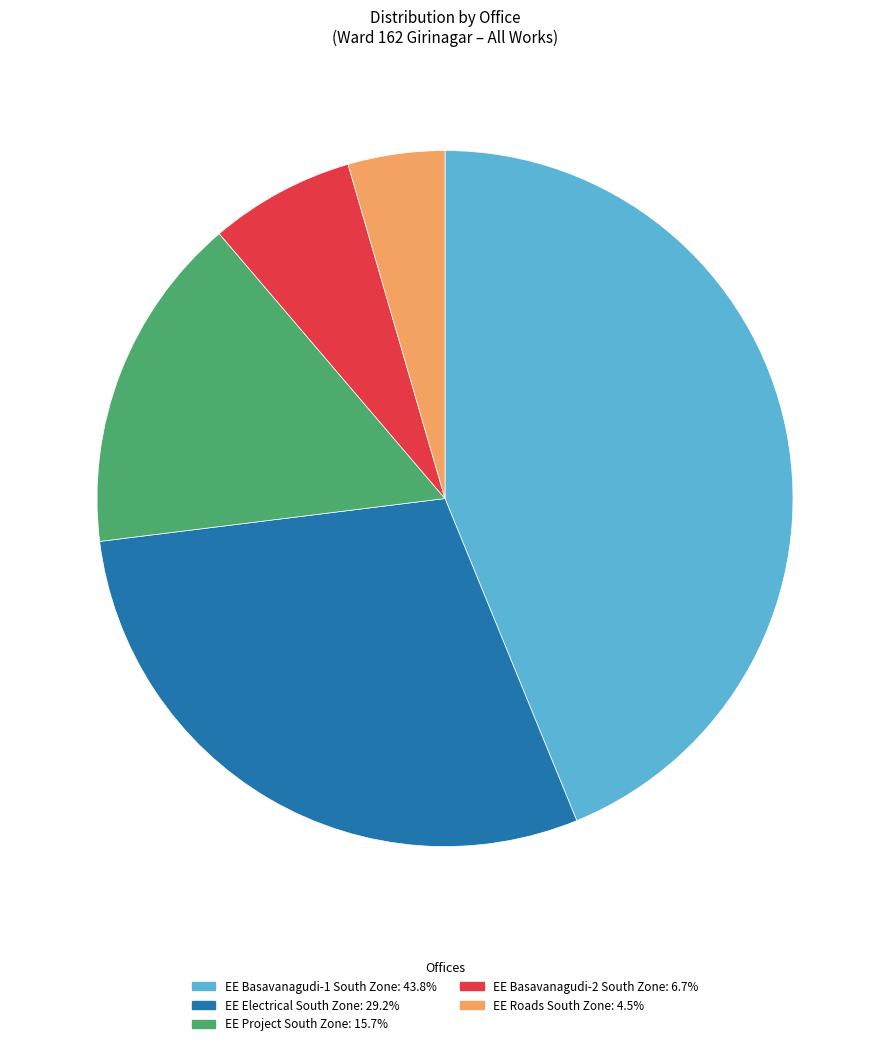

Does any single category account for the majority?

No